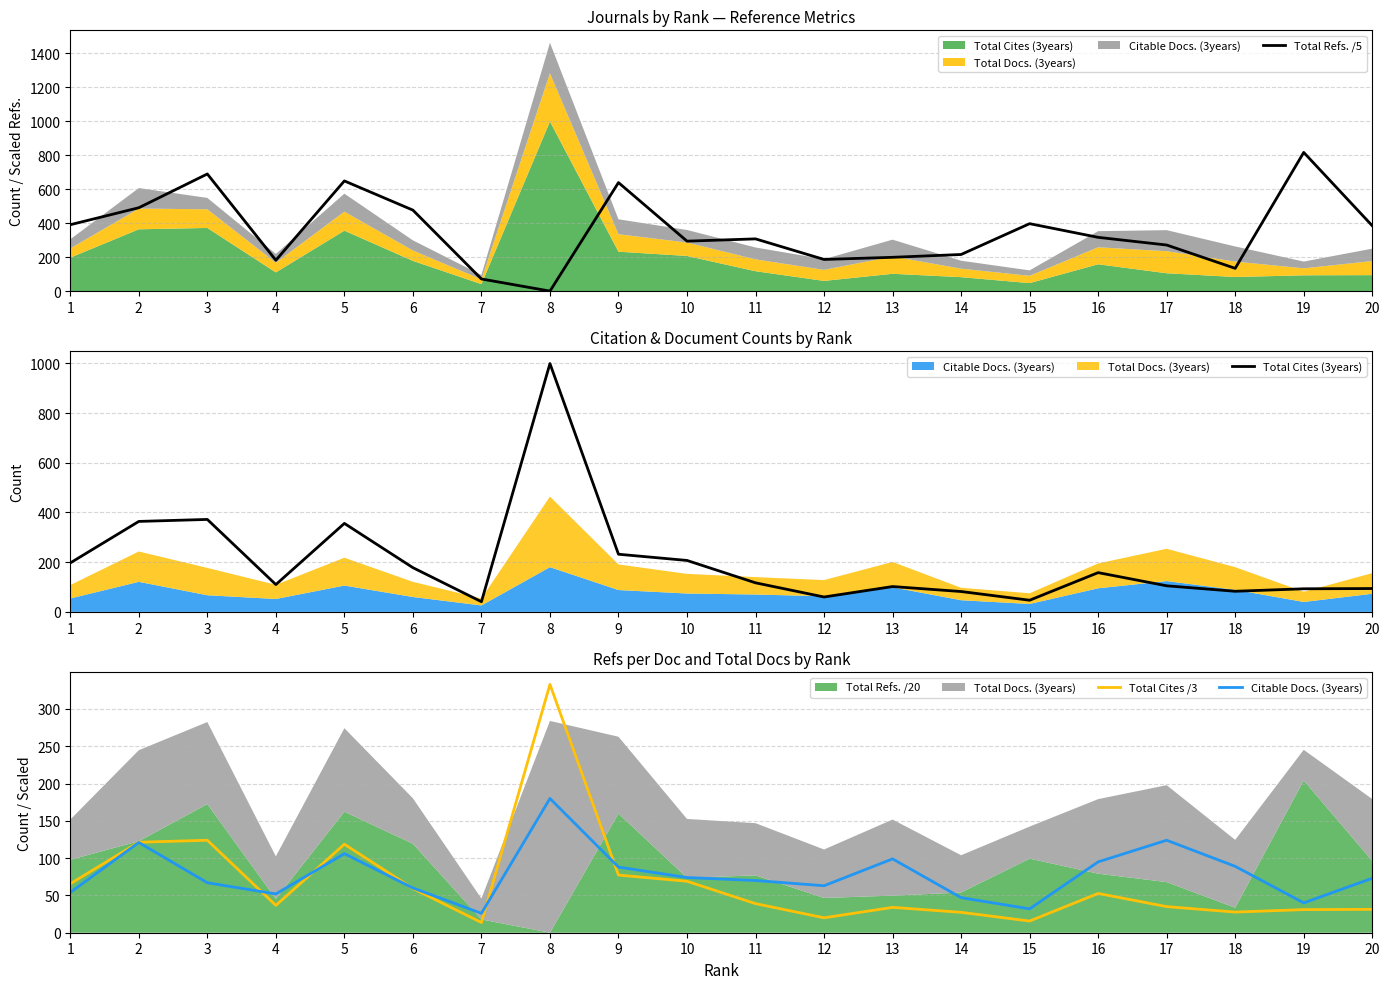

True or false: Total Cites /3 and Total Cites (3years) cross at least once.

False